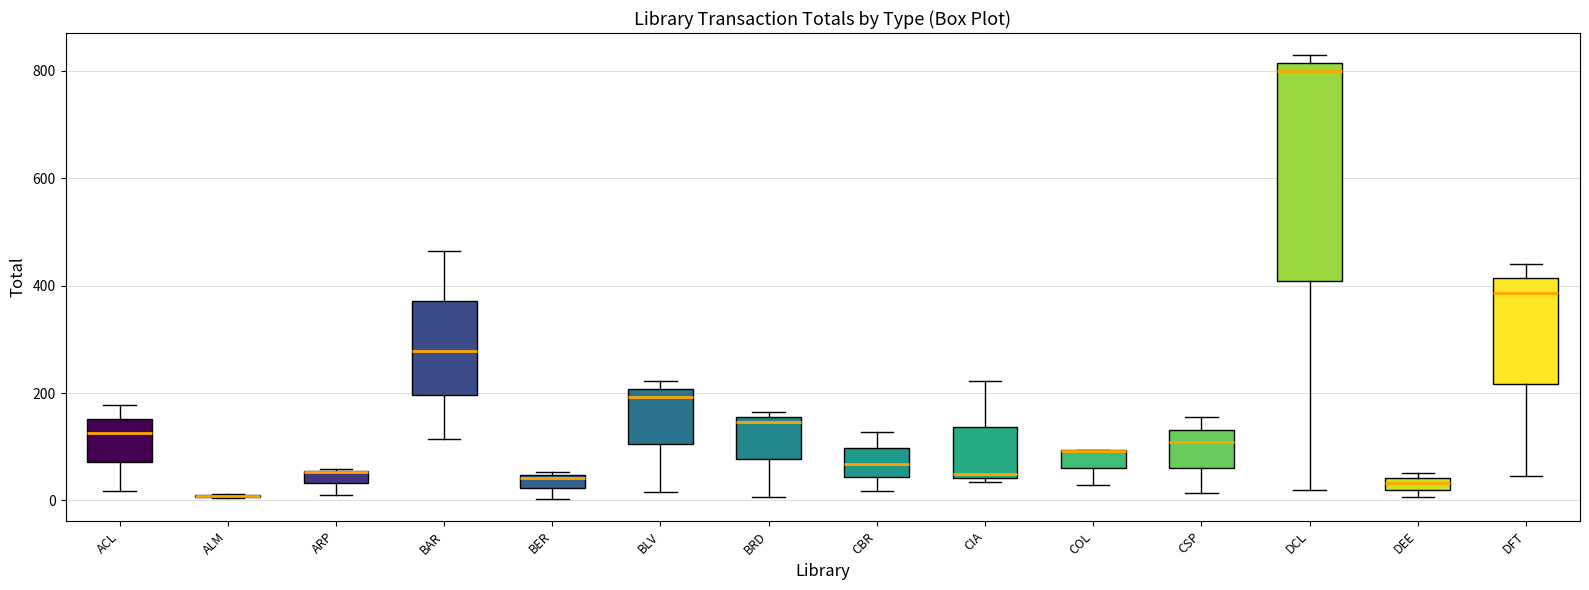

Where does the median line of the box for DCL sit on the y-axis? The values are not printed on the chart, so give them approximately, as read against the axis.

800